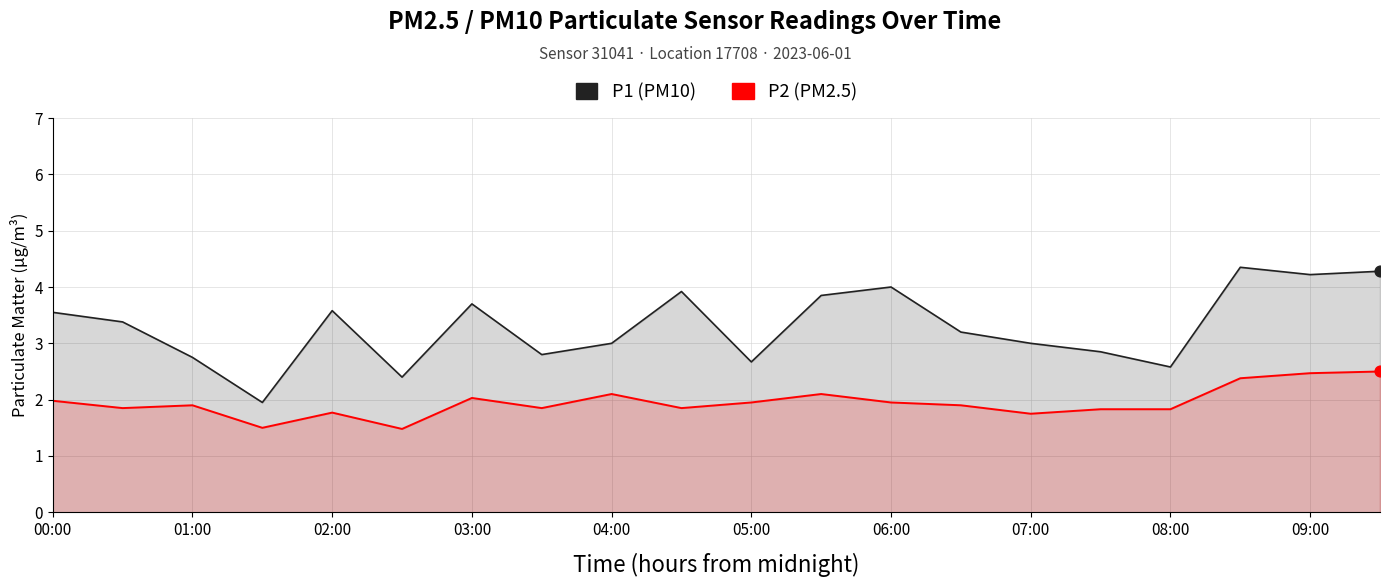

Which series reaches the minimum Y coordinate?

P2 (PM2.5)